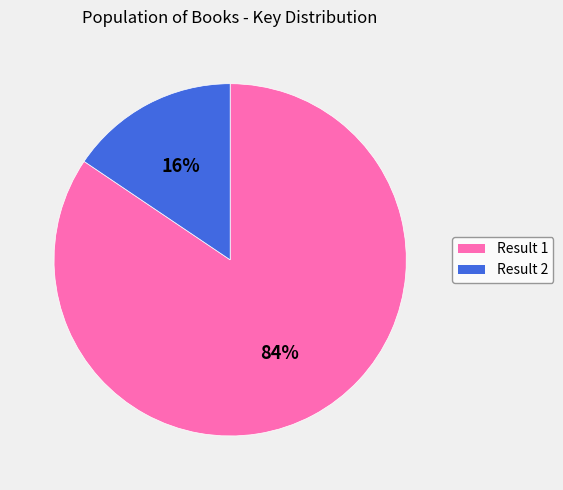

Rank the categories by value from highest to lowest.

Result 1, Result 2